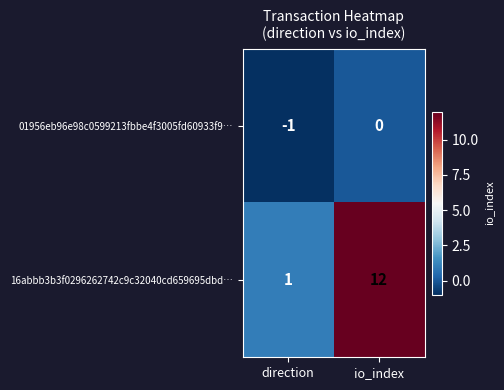

What is the approximate value of 16abbb3b3f0296262742c9c32040cd659695dbd… at io_index, to the nearest 5?

10